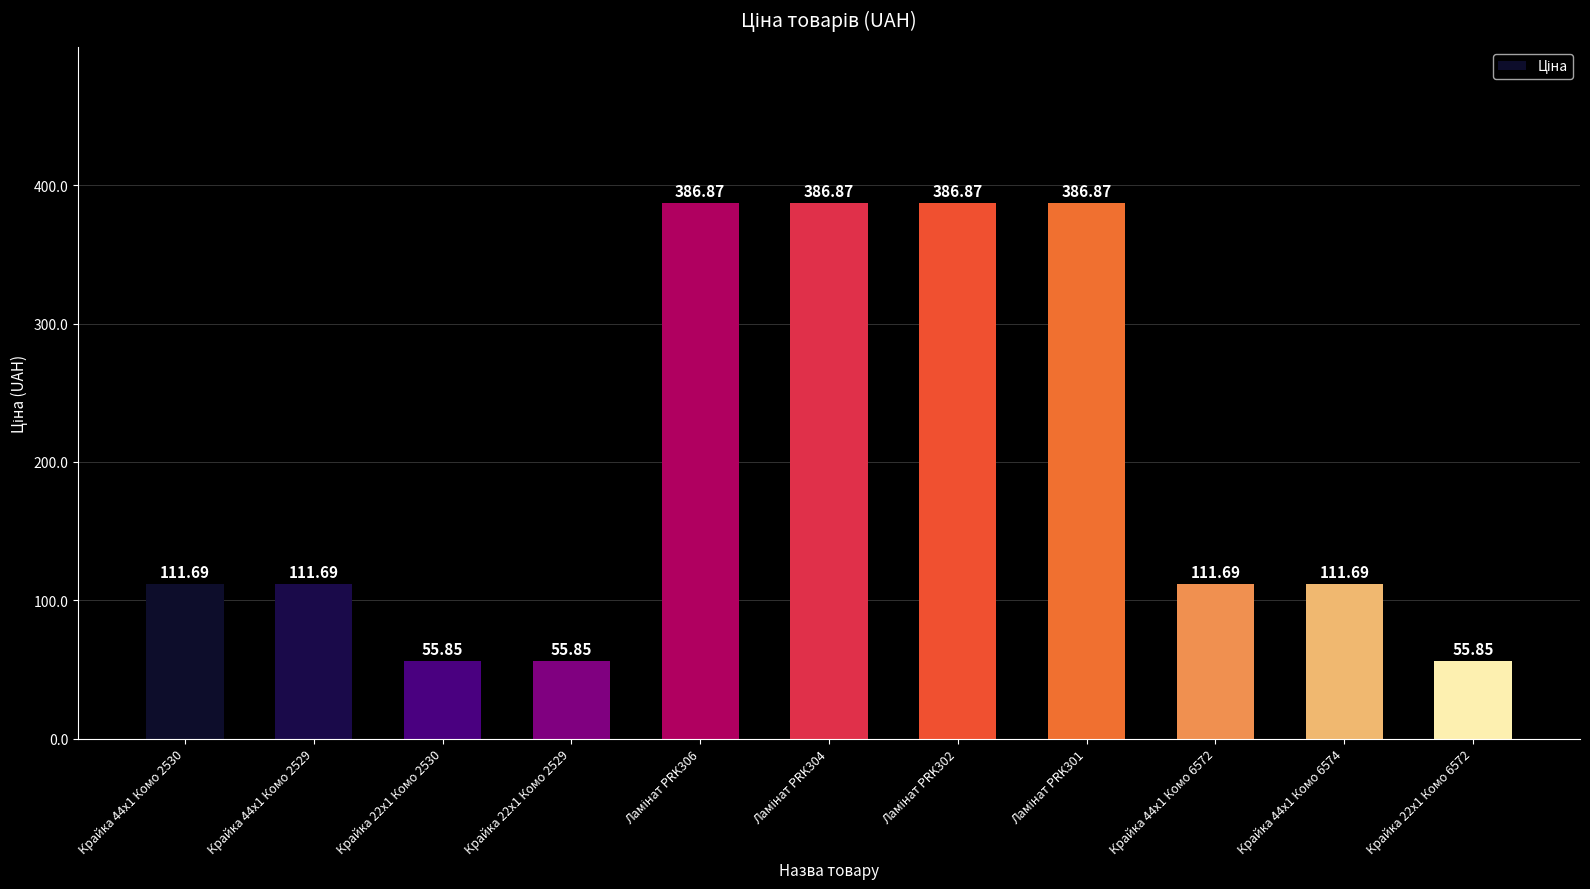

How many categories are shown in the chart?

11